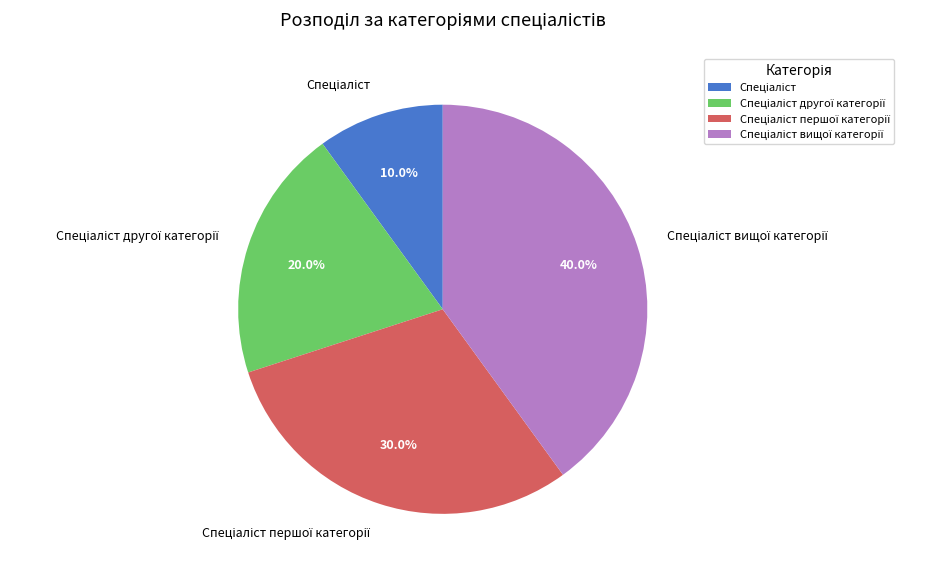

Is there any slice that represents more than half of the pie?

No